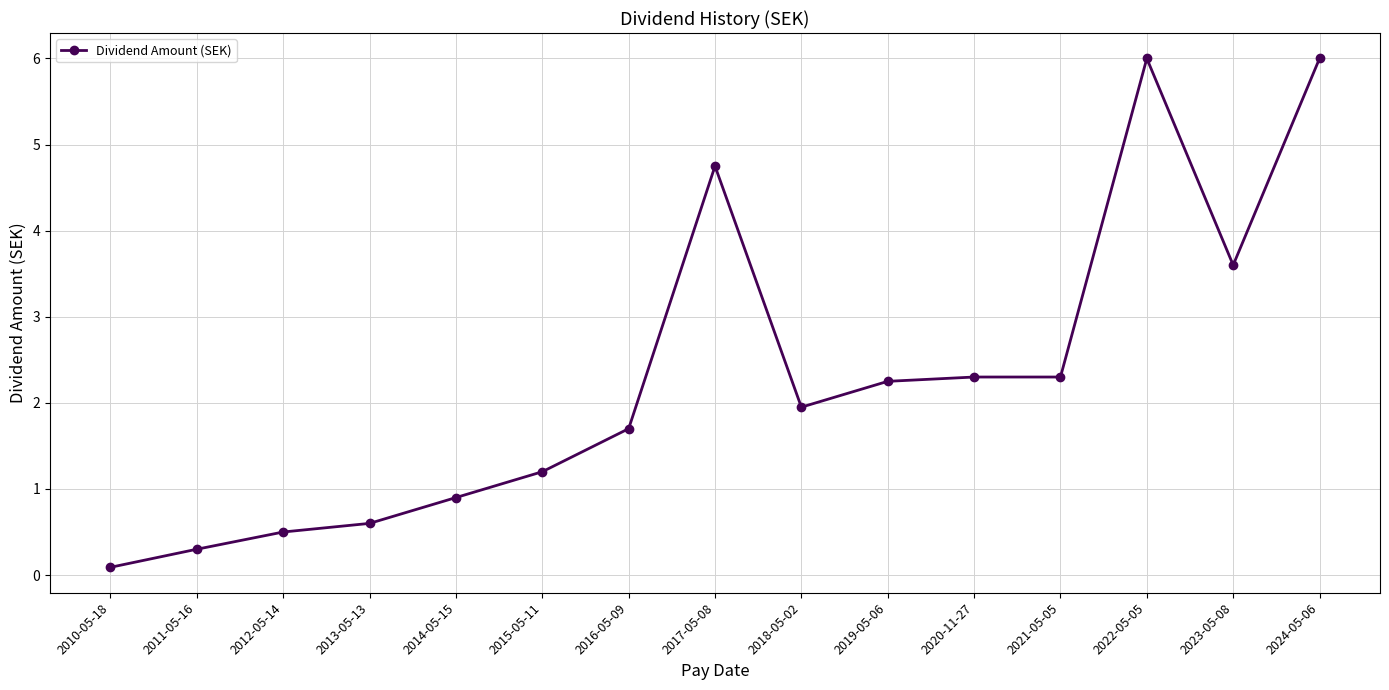

Which has a higher value, 2020-11-27 or 2014-05-15?

2020-11-27